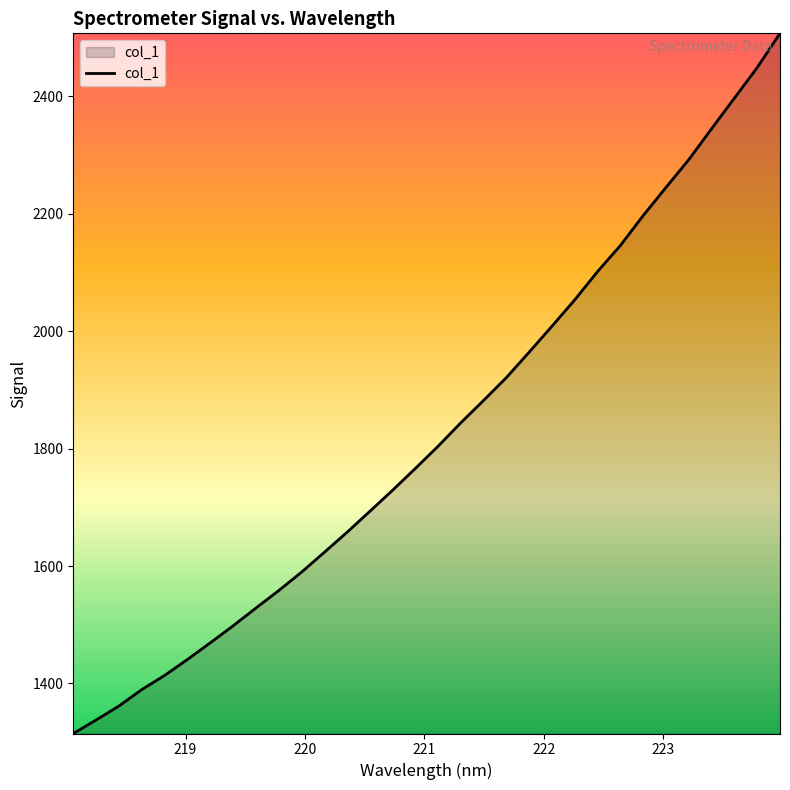

What is the difference between the maximum and minimum values?

1192.7